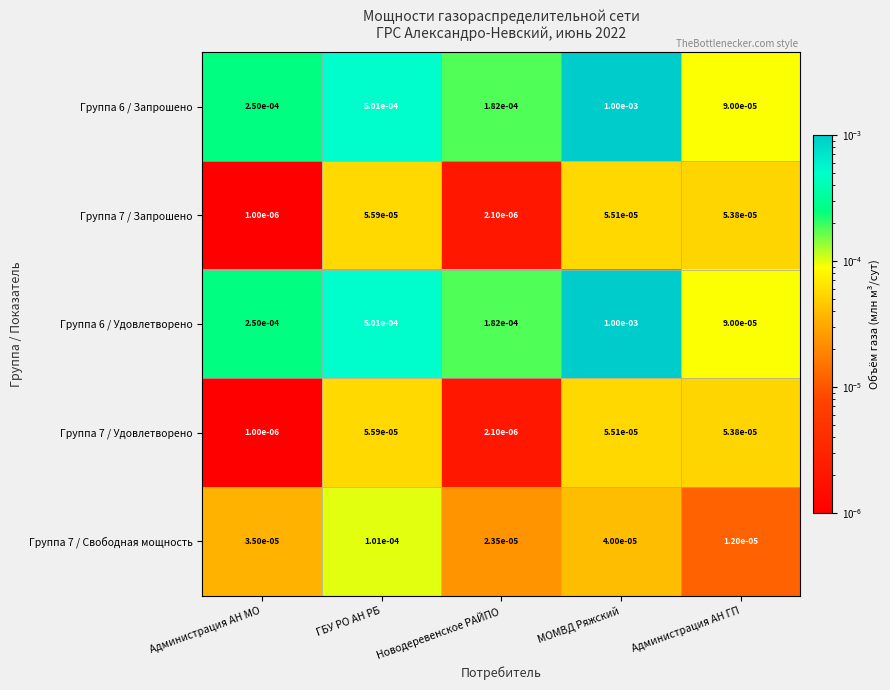

At which label does Группа 7 / Запрошено reach its peak?

ГБУ РО АН РБ